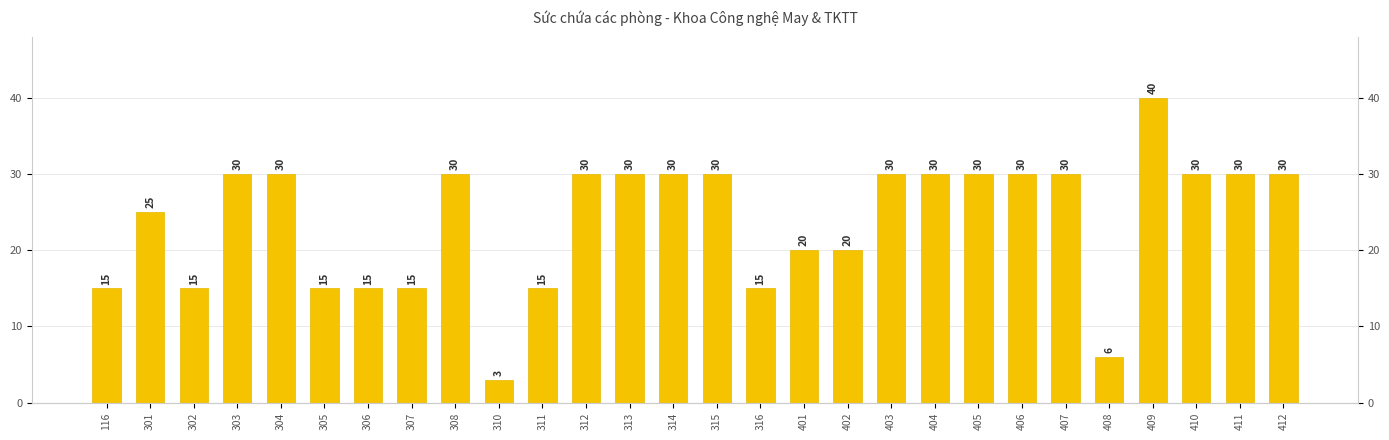

What is the value of the 25th bar from the left?

40